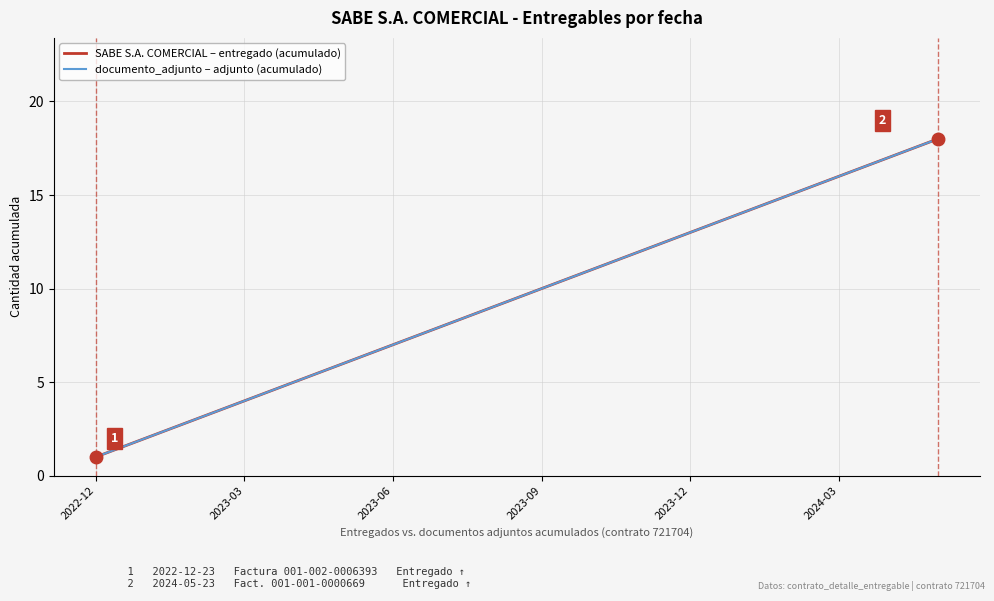

Does the chart have visible grid lines?

Yes